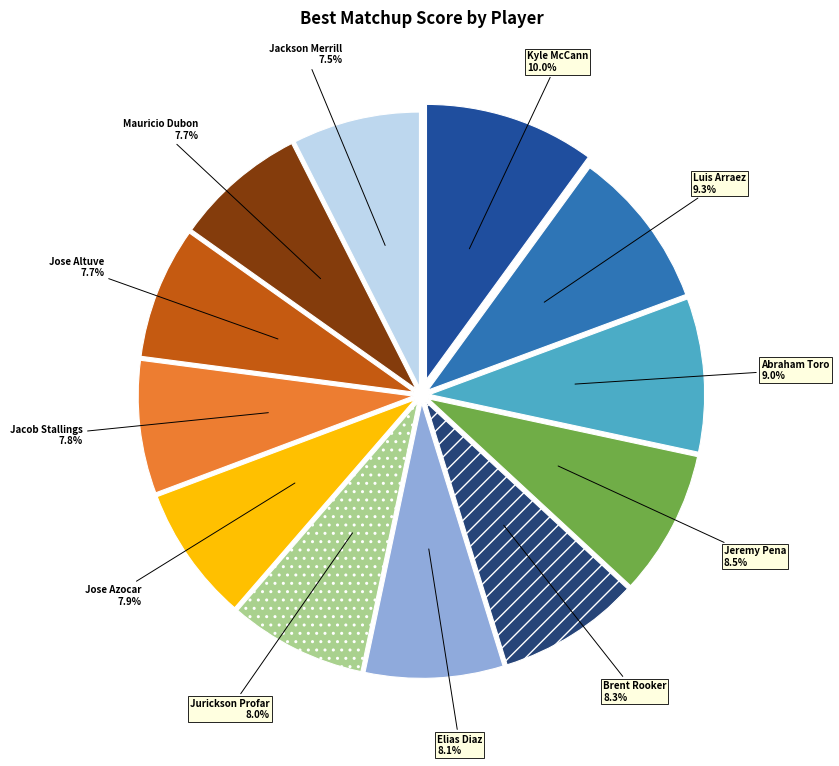

What is the largest slice in the pie chart?

Kyle McCann